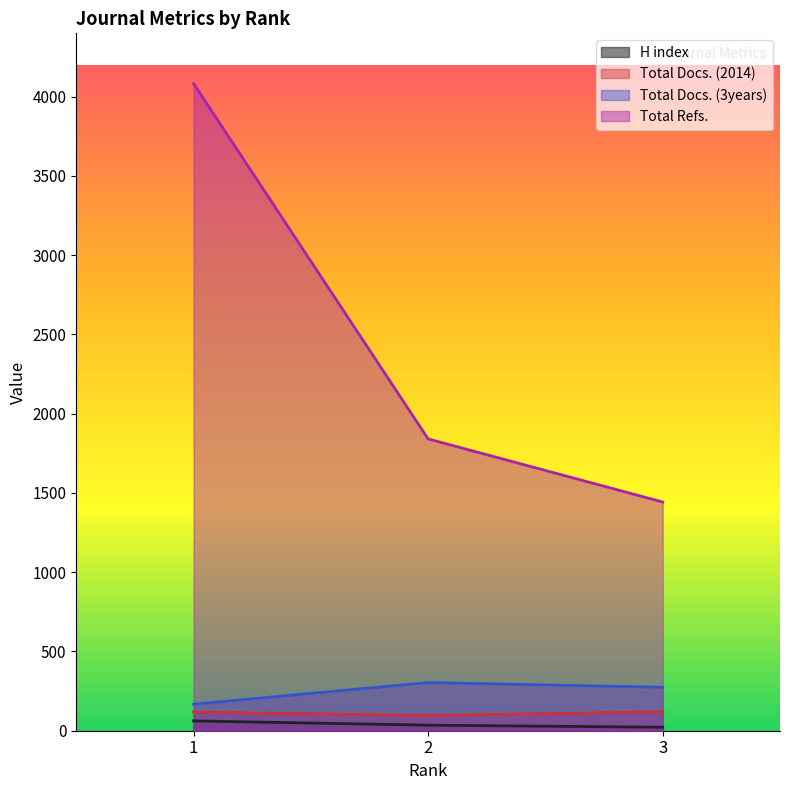

What is the total value across all series at 2?

2276